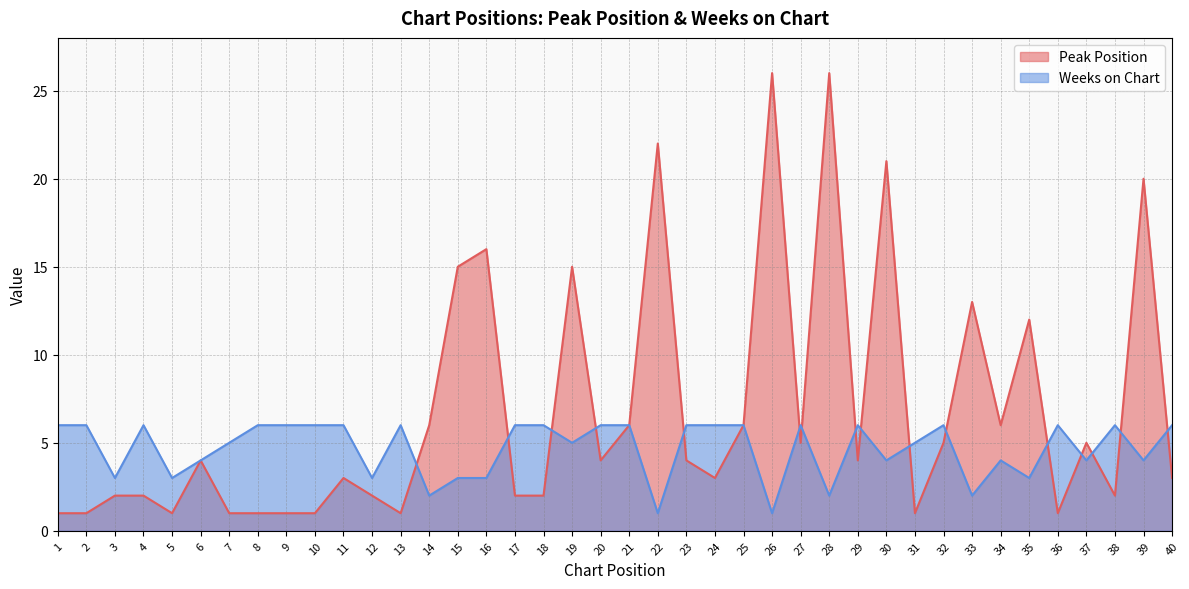

The value of Weeks on Chart at 33 is 2. True or false?

True